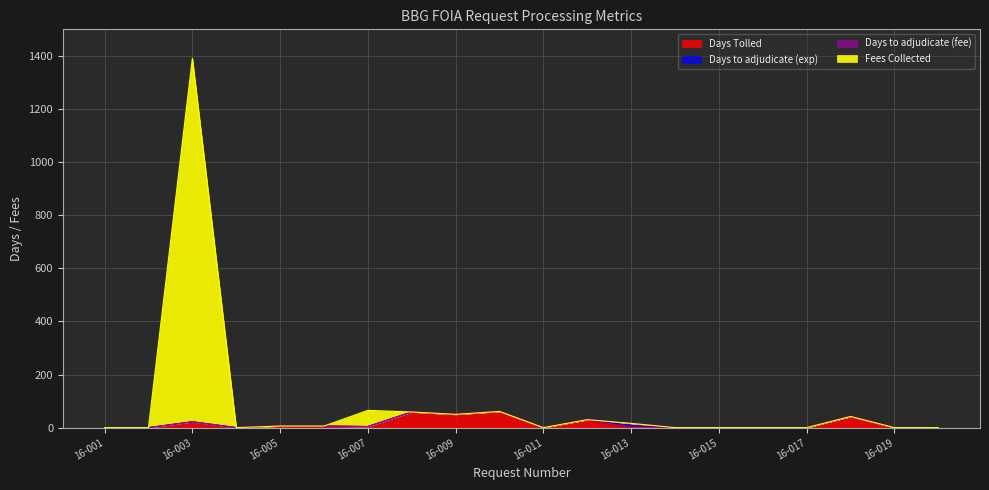

What is the difference between the maximum and minimum values in the Fees Collected series?

1391